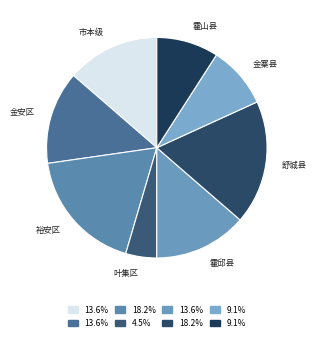

Count the number of slices in the pie.

8